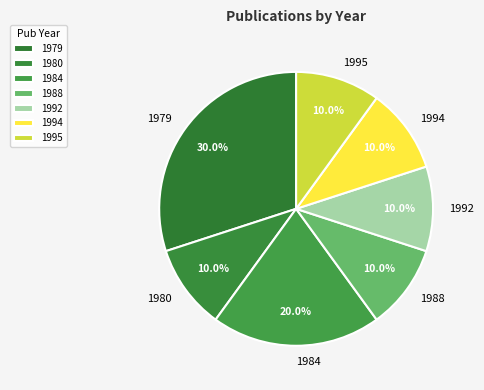

Is there a majority slice in this chart?

No